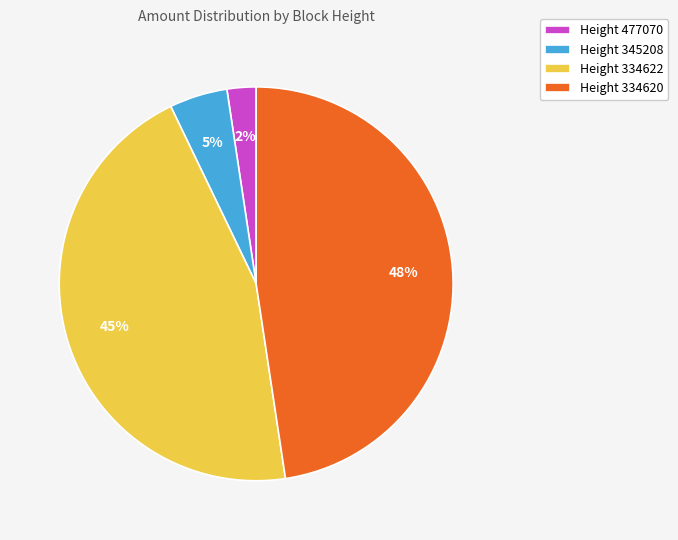

Is it true that Height 334620 is 42% of the pie?

False